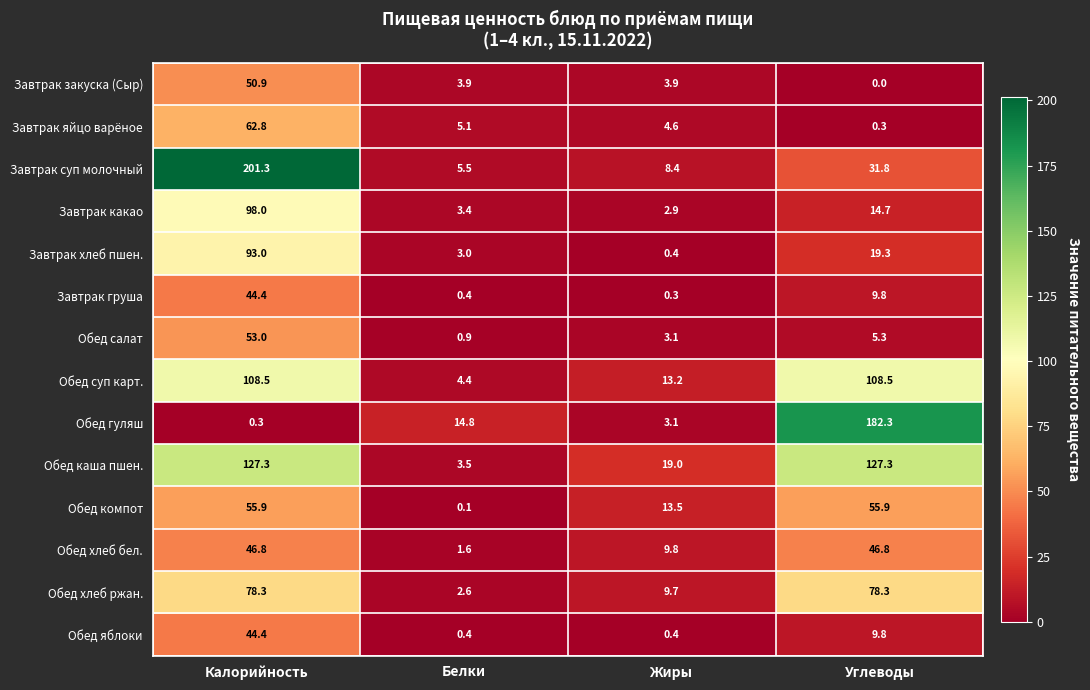

True or false: Завтрак груша has a value of 9.8 at Углеводы.

True